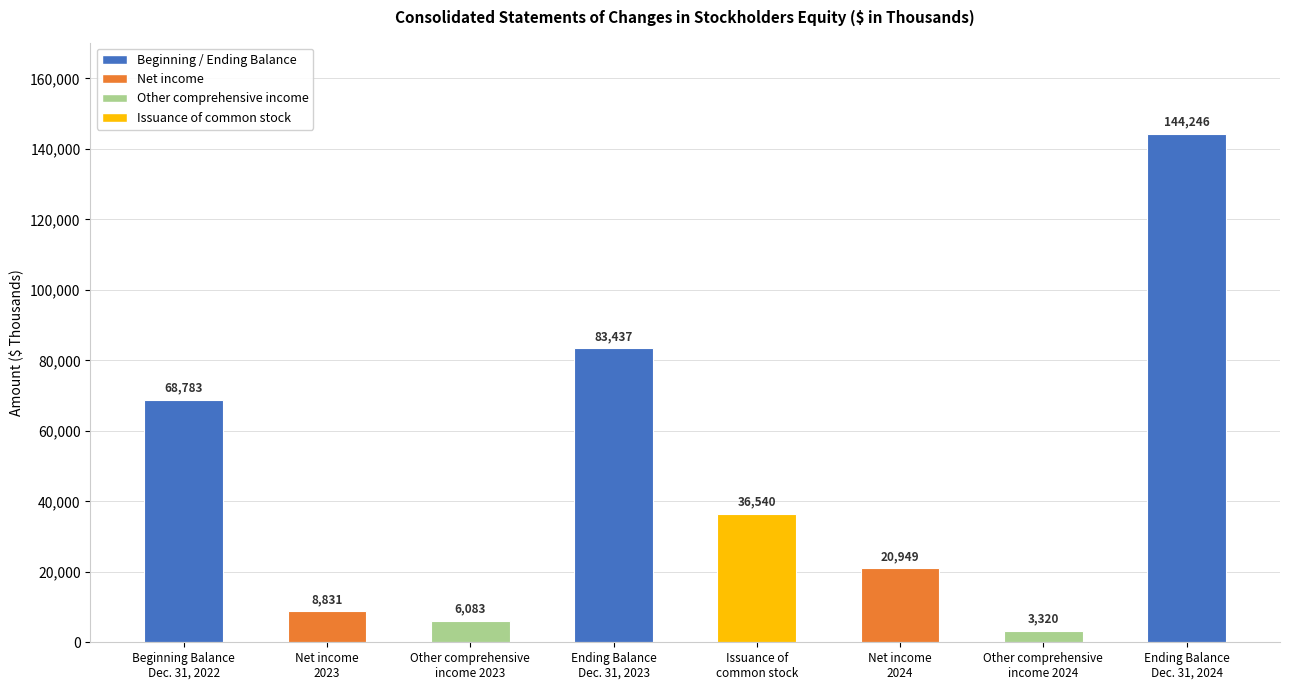

How many data points does each series have?

8